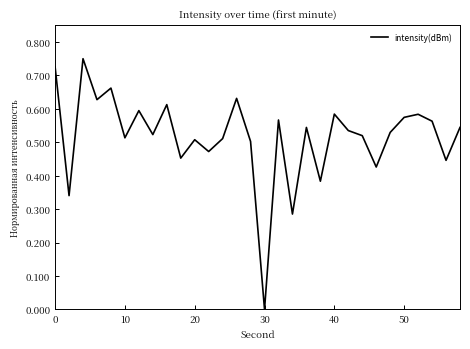

At which category does the chart reach its minimum across all series?

30